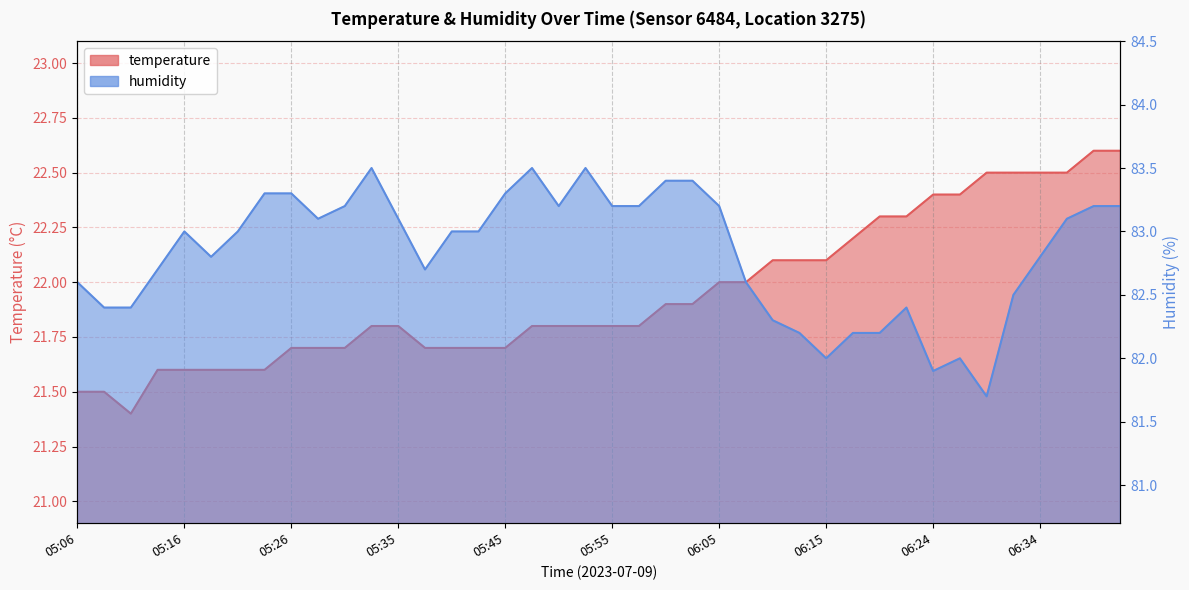

True or false: temperature has more than 2 points higher than both neighbors.

False